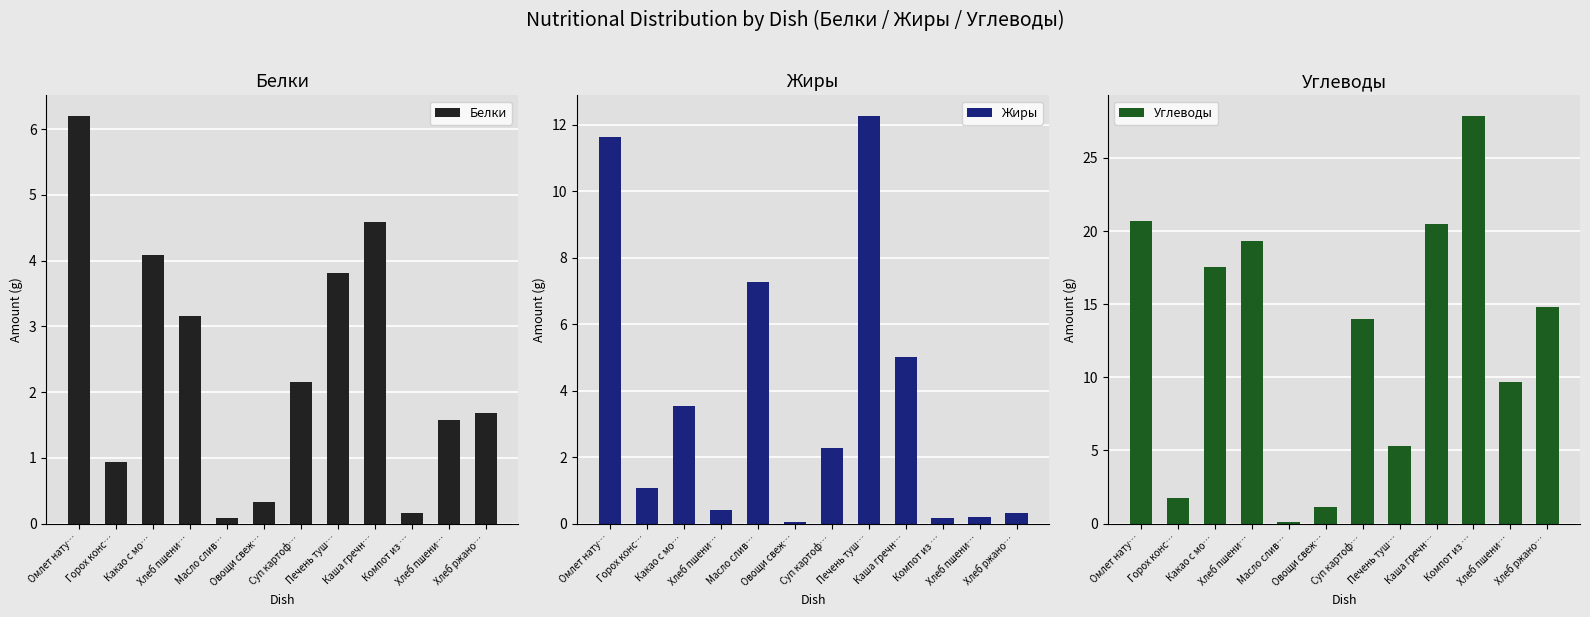

What is the sum of all Жиры values?

44.2